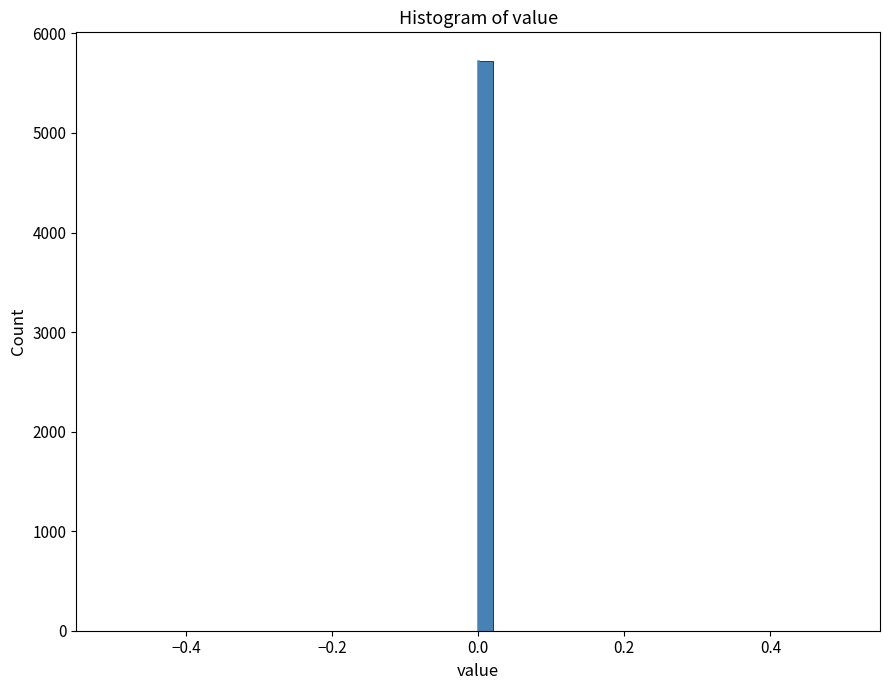

Around what value on the x-axis is the tallest bar? Give the approximate position of its centre, as read against the axis.

0.02